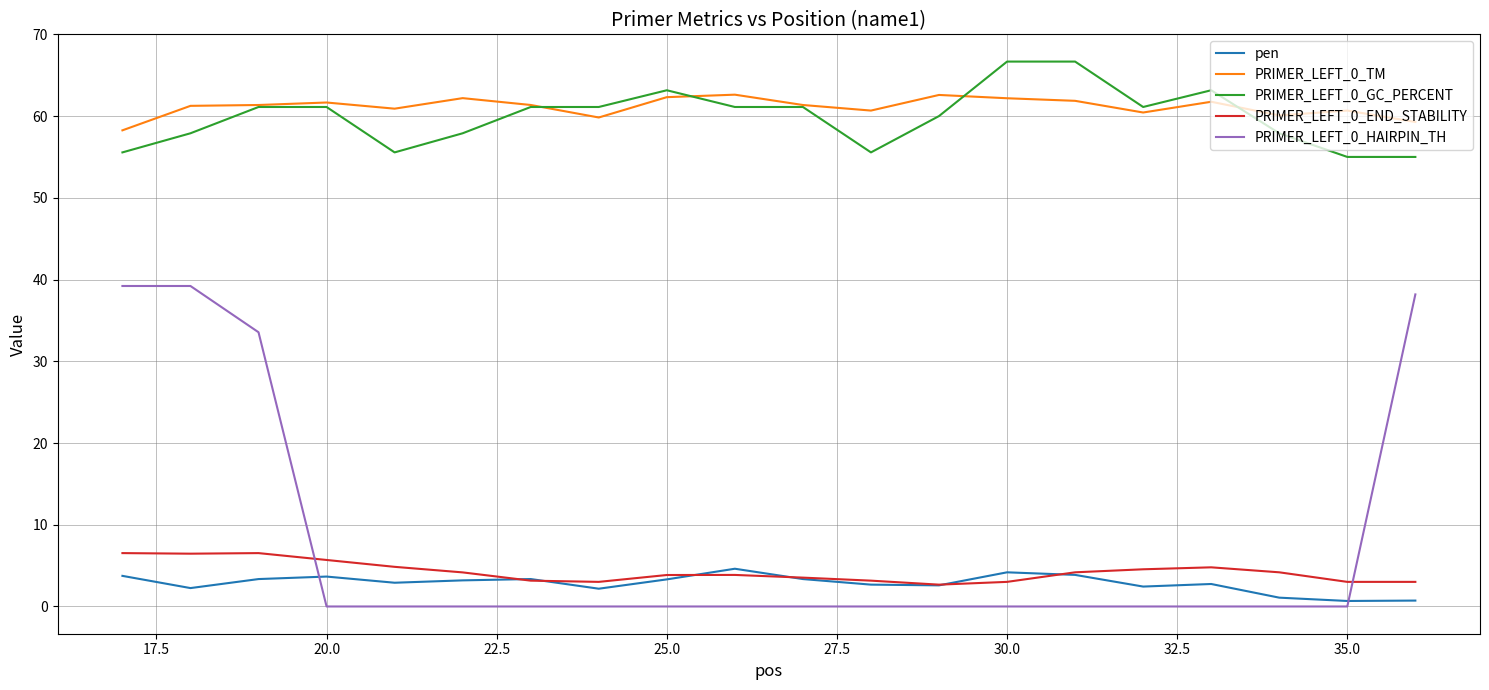

True or false: PRIMER_LEFT_0_GC_PERCENT and pen intersect in this chart.

False